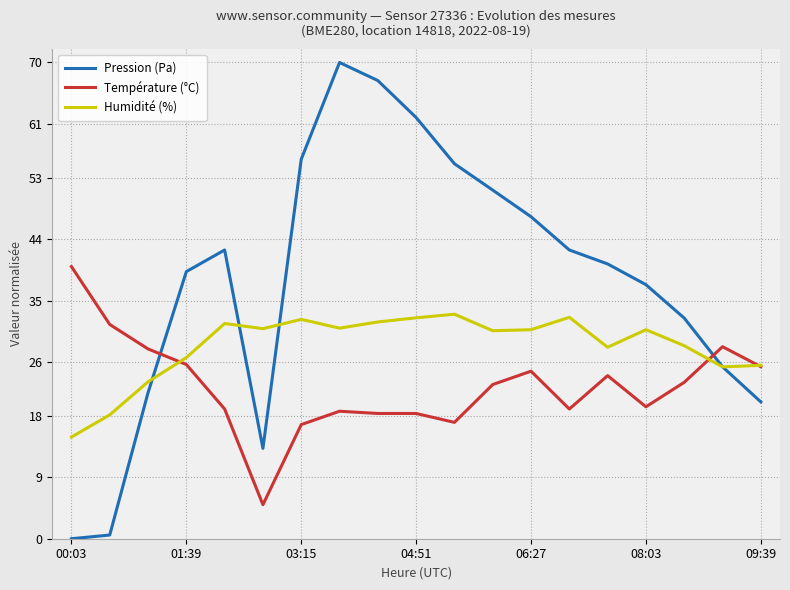

How many lines are shown in the chart?

3